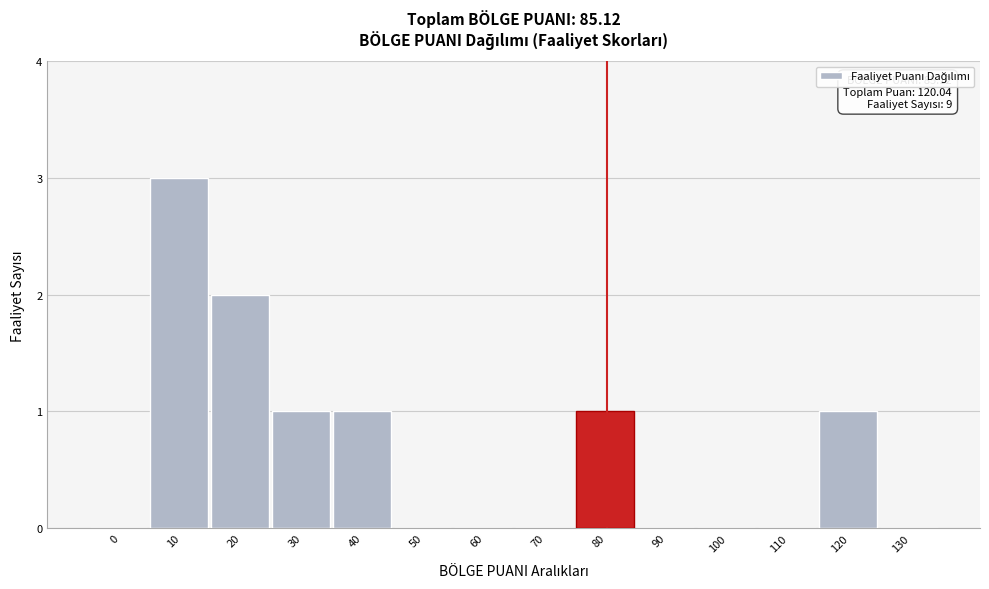

Reading left to right, list all the values displayed in this chart.

0=0	10=3	20=2	30=1	40=1	50=0	60=0	70=0	80=1	90=0	100=0	110=0	120=1	130=0